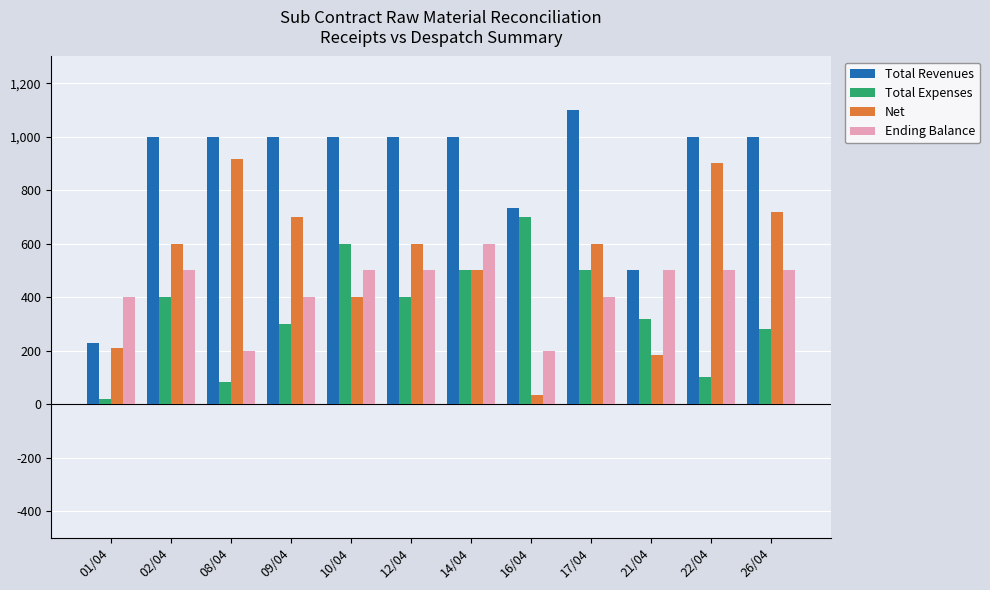

What is the value of the Total Expenses bar at the 7th from the left?

500